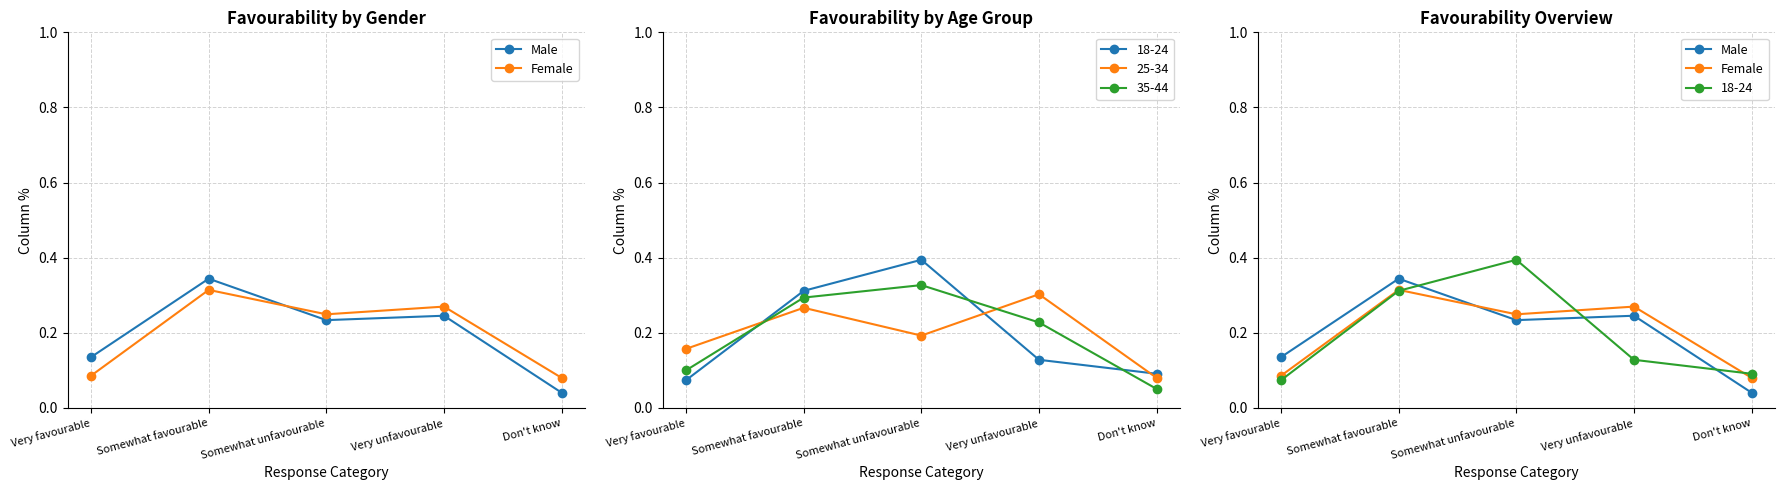

Reading left to right, extract all data points from this chart.

Male: 0.1	0.3	0.2	0.2	0.0
Female: 0.1	0.3	0.2	0.3	0.1